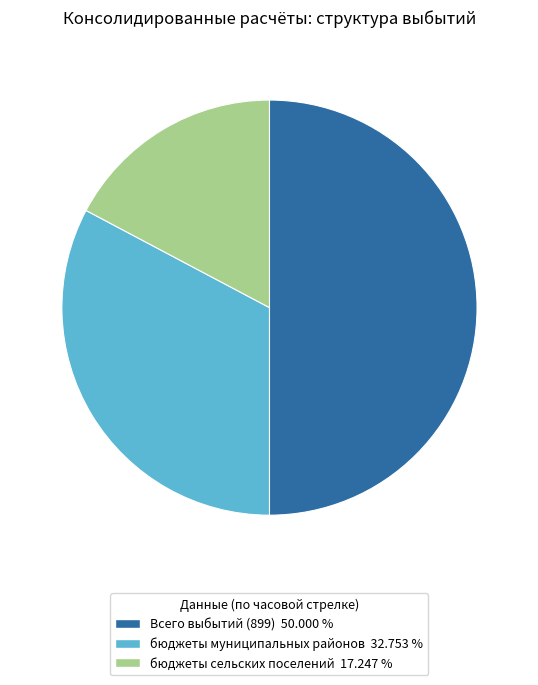

Does бюджеты сельских поселений 17.247 % account for over 50% of the chart?

No